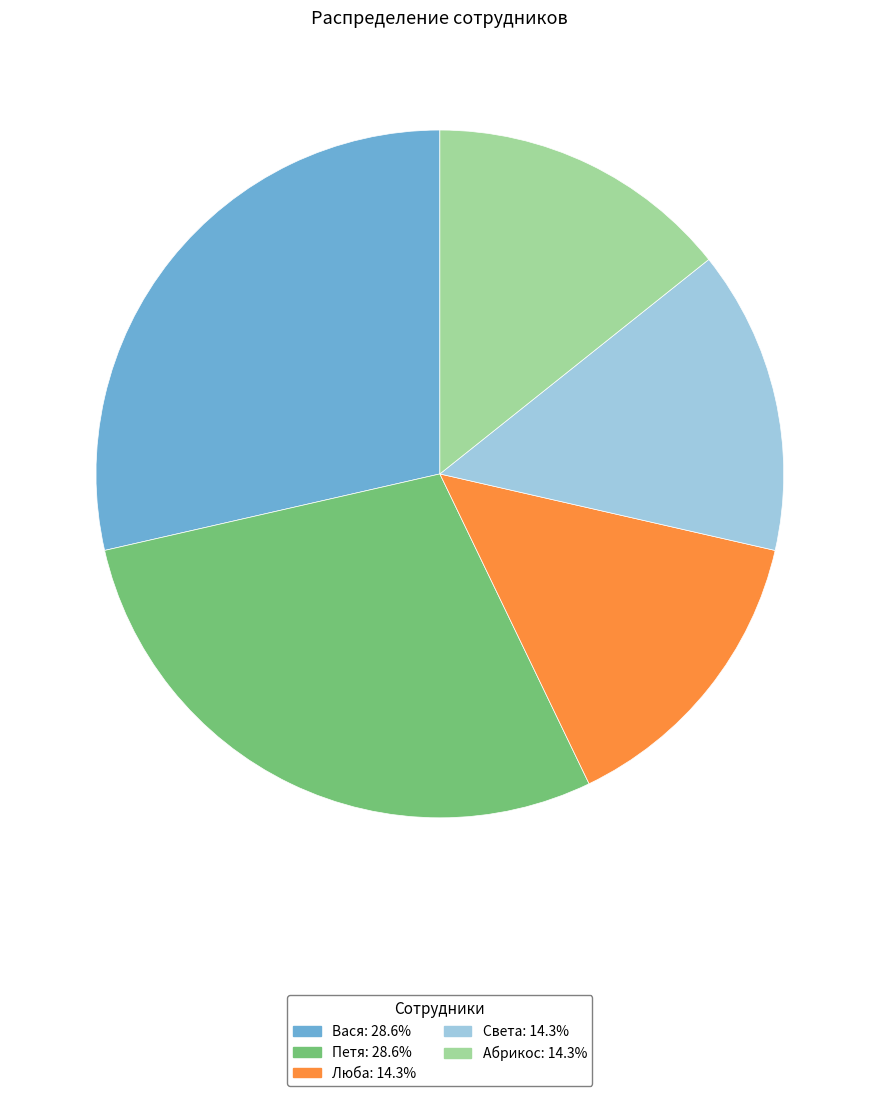

Is there a majority slice in this chart?

No